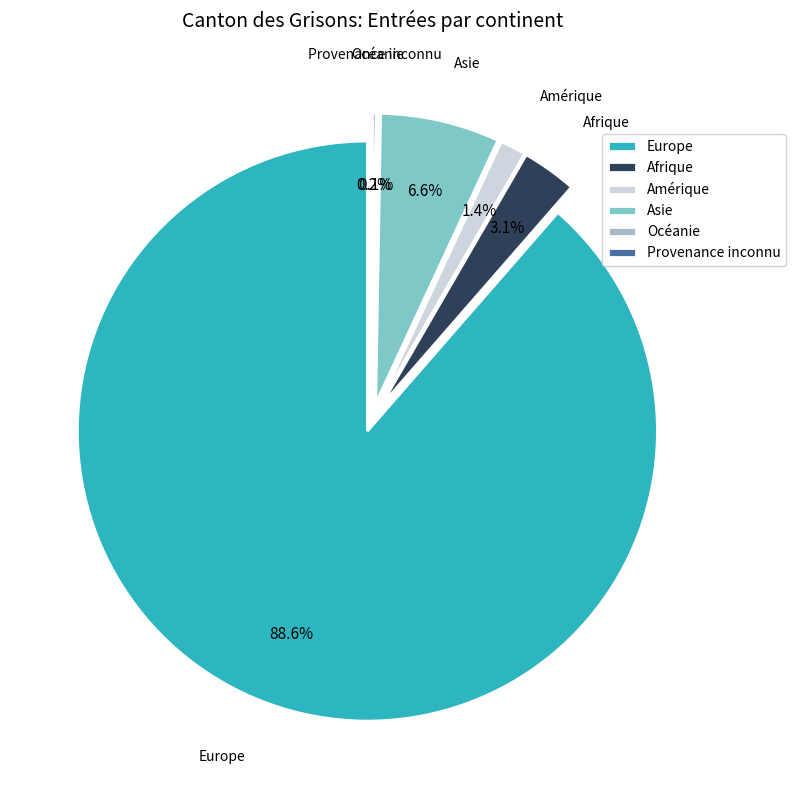

To the nearest percent, what is the difference between the Asie and Europe slice percentages?

82%